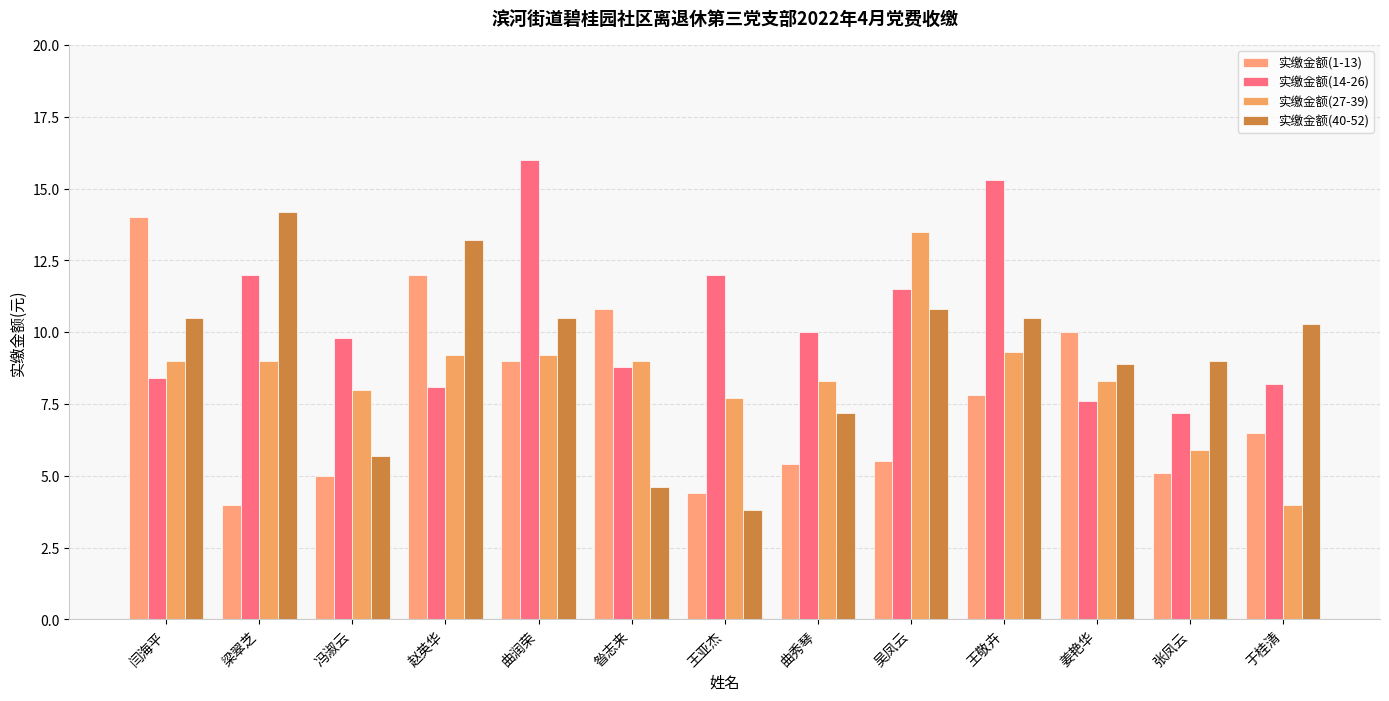

At which category is the sum across all series the highest?

曲润荣